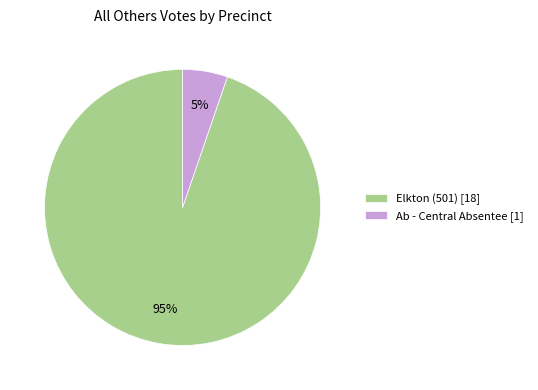

How many slices are in this pie chart?

2